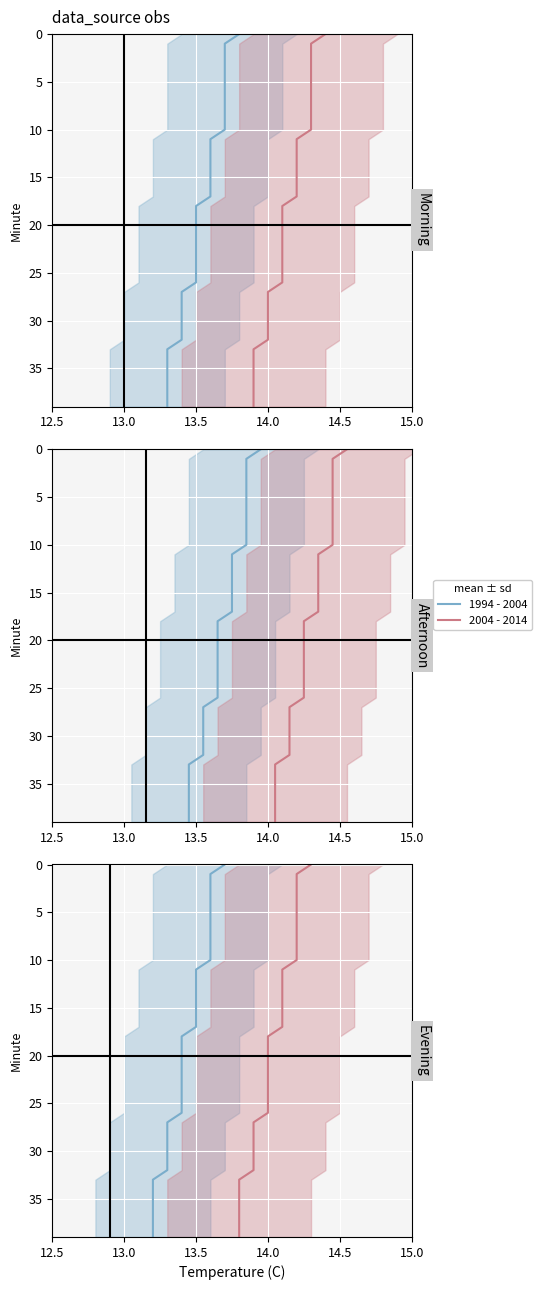

True or false: 2004 - 2014 and 1994 - 2004 intersect in this chart.

False